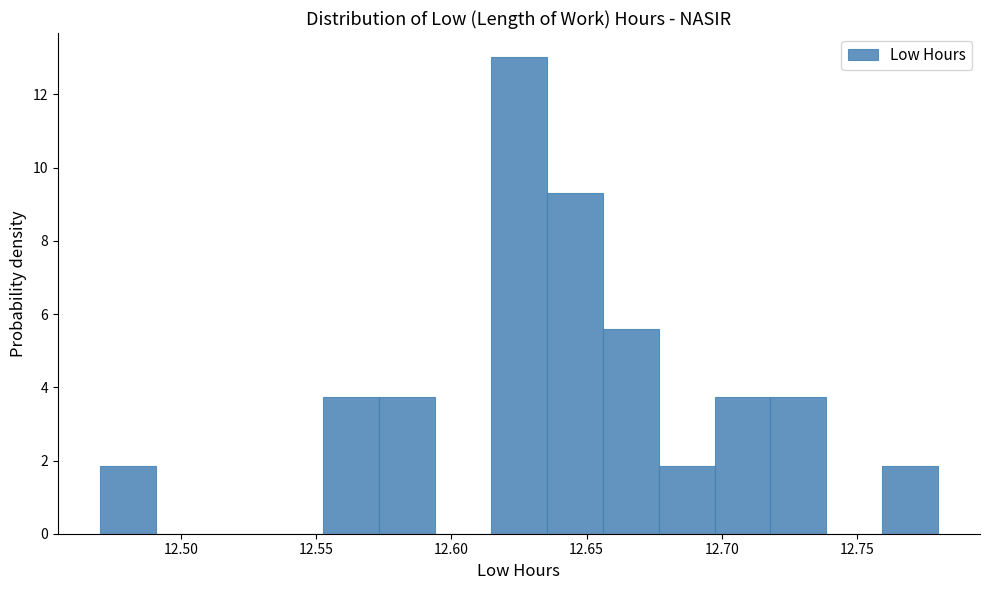

Over which range of the x-axis is the bar tallest?

12.615 to 12.635